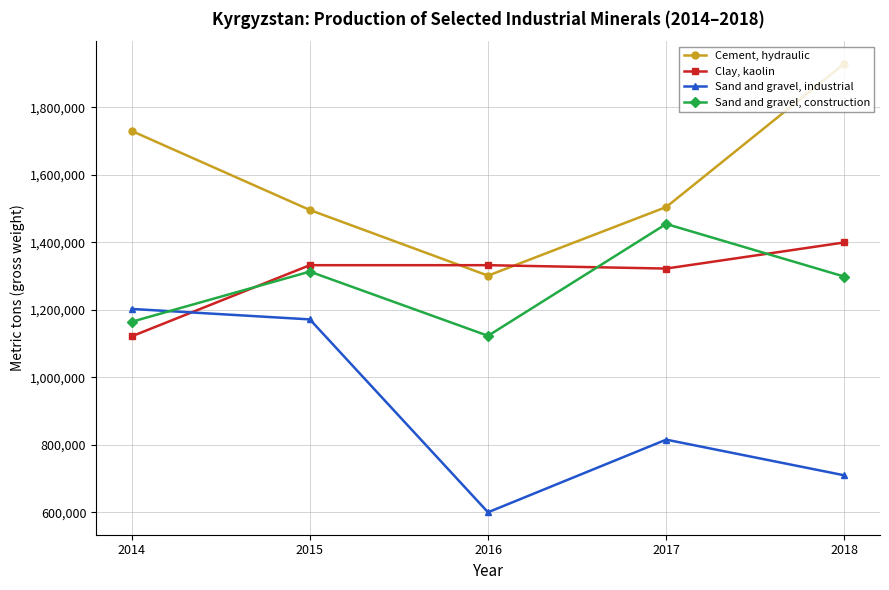

Where is Clay, kaolin nearest to the value 1260900?

2017